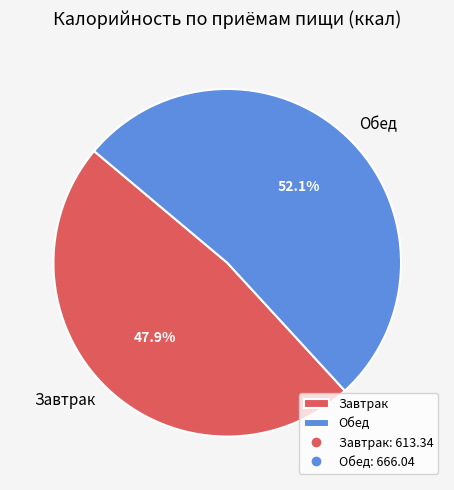

How many slices are in this pie chart?

2